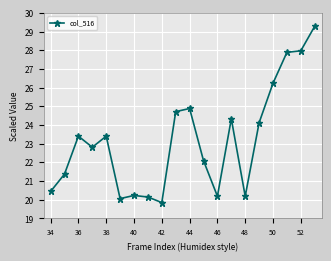

What is the value of the 11th point from the left?

24.9